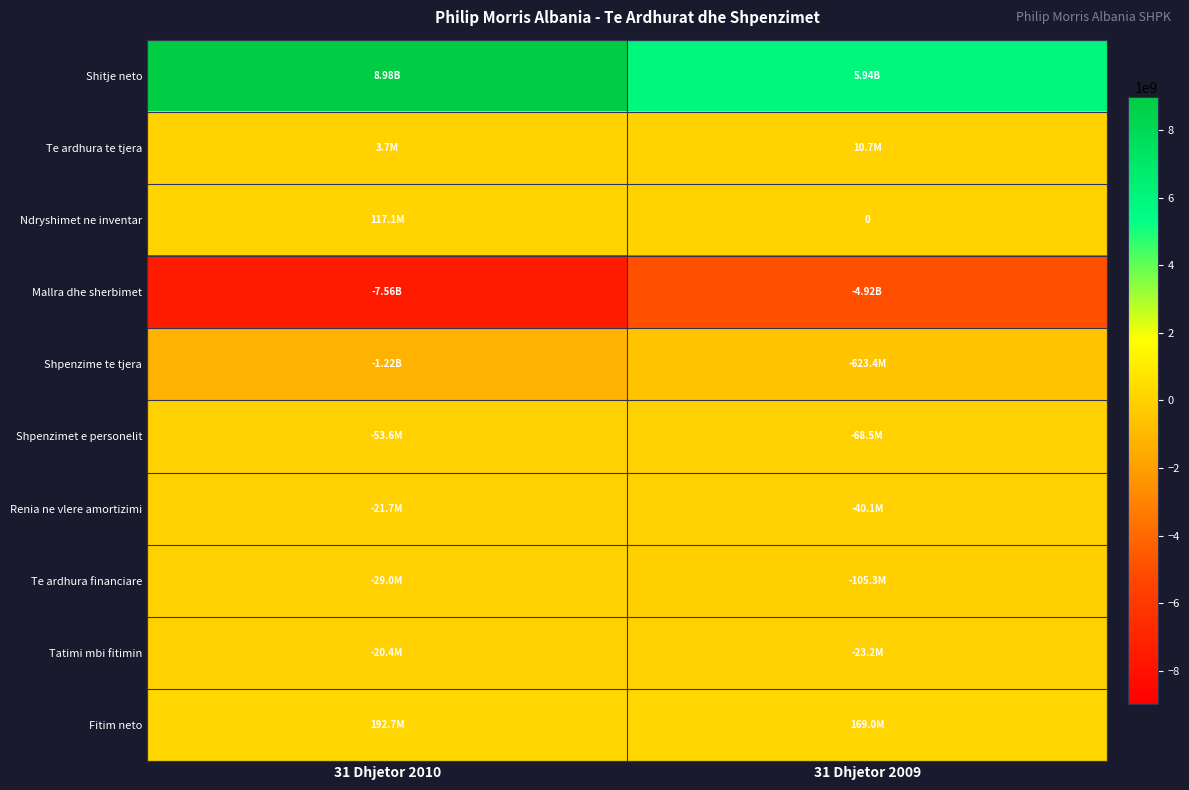

Where is Shpenzimet e personelit nearest to the value -61033821?

31 Dhjetor 2010